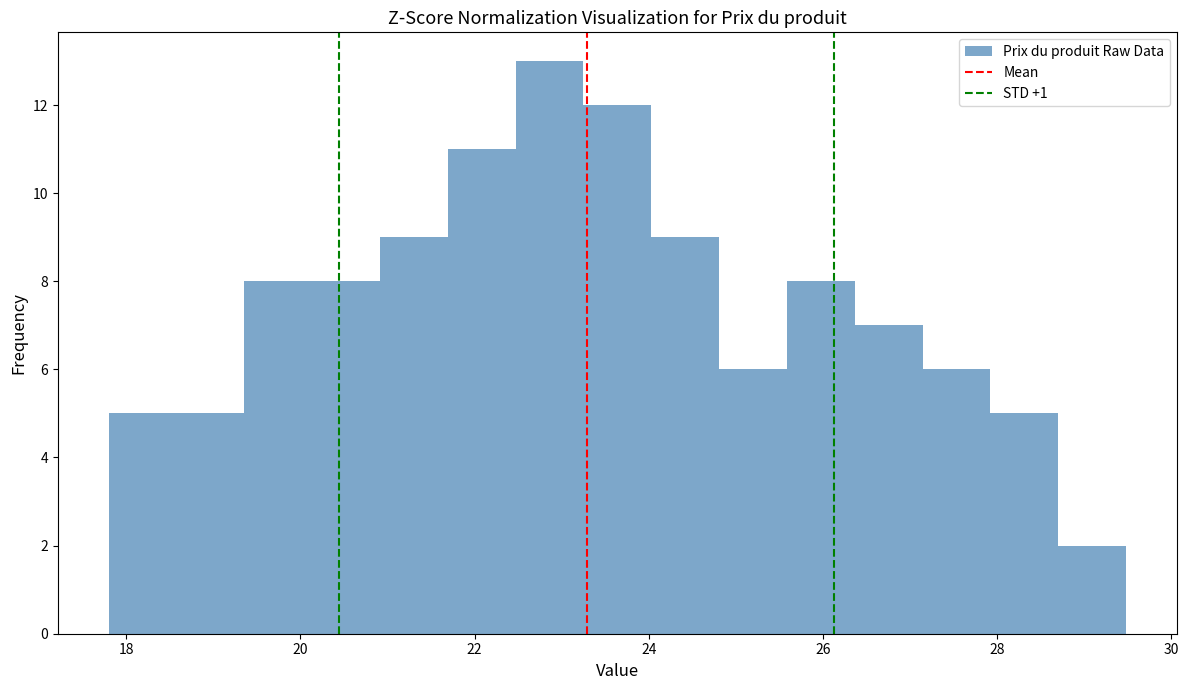

Read against the x-axis, roughly where is the centre of the tallest bar?

22.8